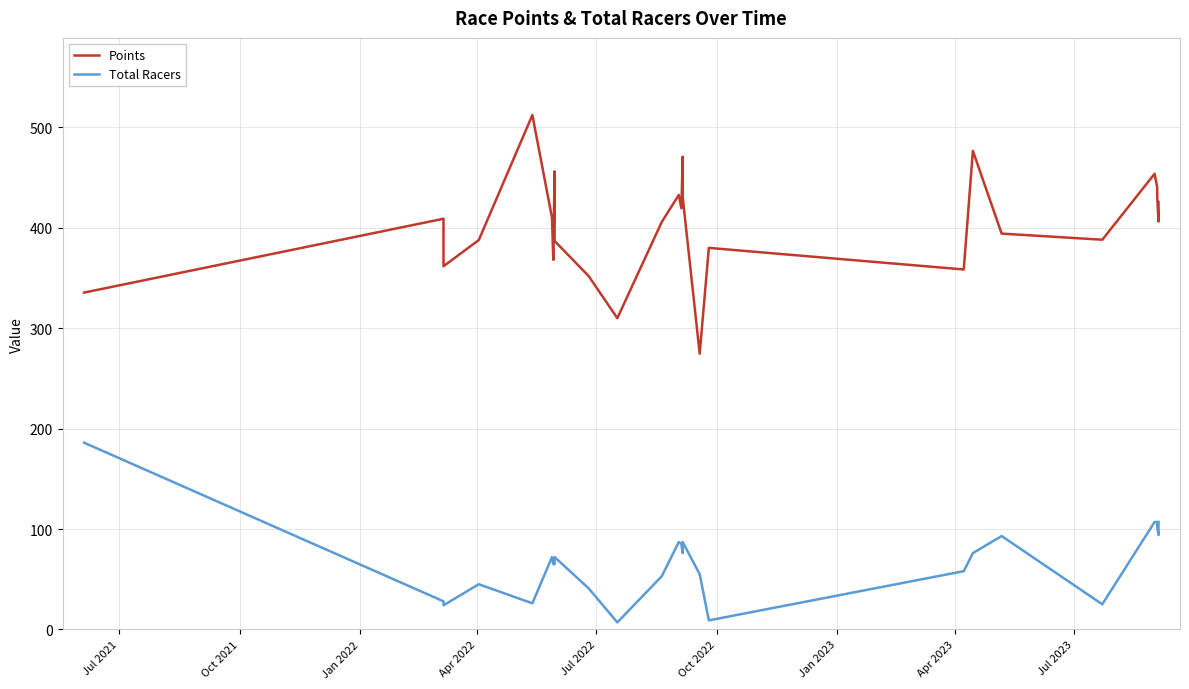

True or false: Points and Total Racers intersect in this chart.

False